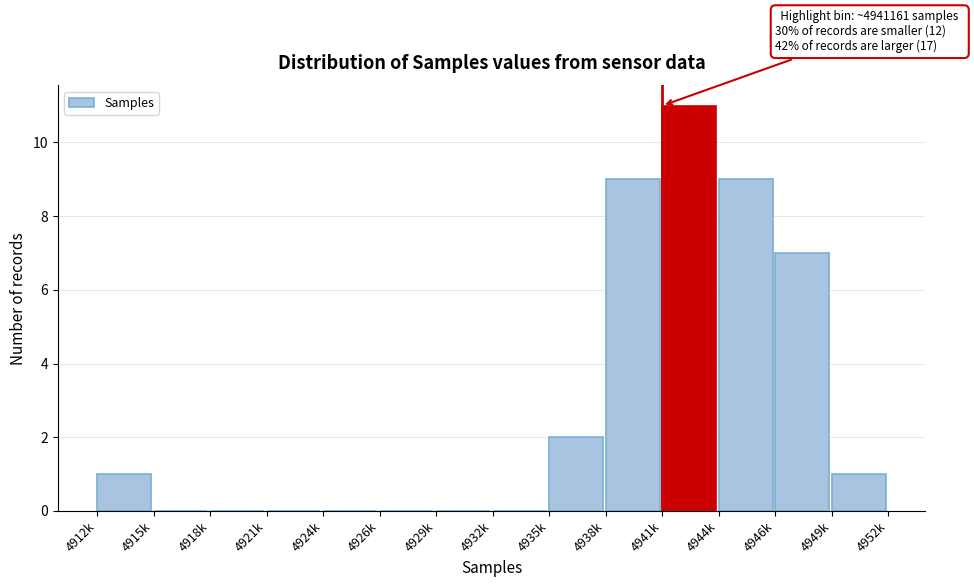

Reading left to right, extract all data points from this chart.

4912k=1	4915k=0	4918k=0	4921k=0	4924k=0	4926k=0	4929k=0	4932k=0	4935k=2	4938k=9	4941k=11	4944k=9	4946k=7	4949k=1